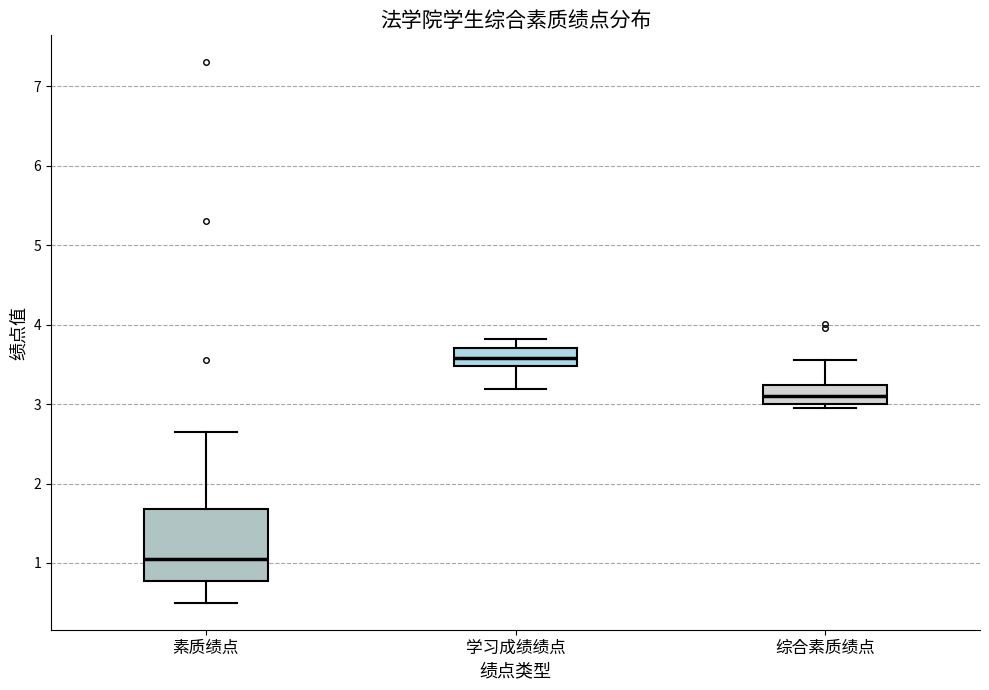

Reading left to right, read every box against the y-axis: the position of its median line, the range the box covers, and the ends of its whiskers. The values are not printed on the chart, so give them approximately, as read against the axis.

素质绩点: median 1.1, box 0.8 to 1.7, whiskers 0.5 to 2.7
学习成绩绩点: median 3.6, box 3.5 to 3.7, whiskers 3.2 to 3.8
综合素质绩点: median 3.1, box 3.0 to 3.2, whiskers 3.0 (just below the box's lower edge) to 3.6